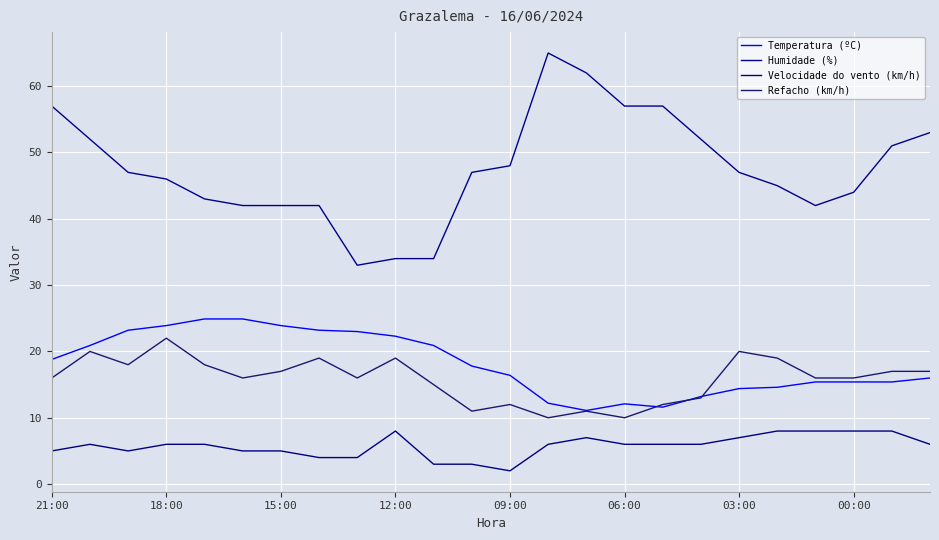

What are all the series names shown in the legend?

Temperatura (ºC), Humidade (%), Velocidade do vento (km/h), Refacho (km/h)